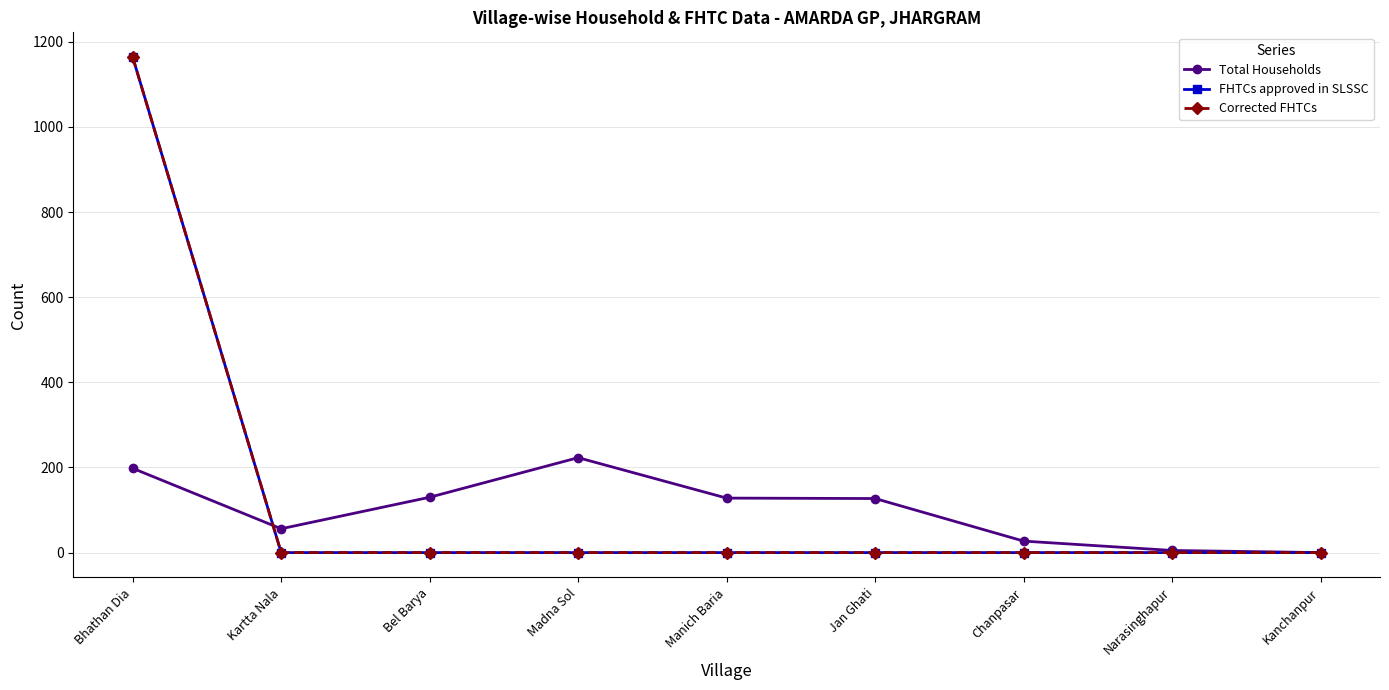

What is the label of the 6th point from the right?

Madna Sol